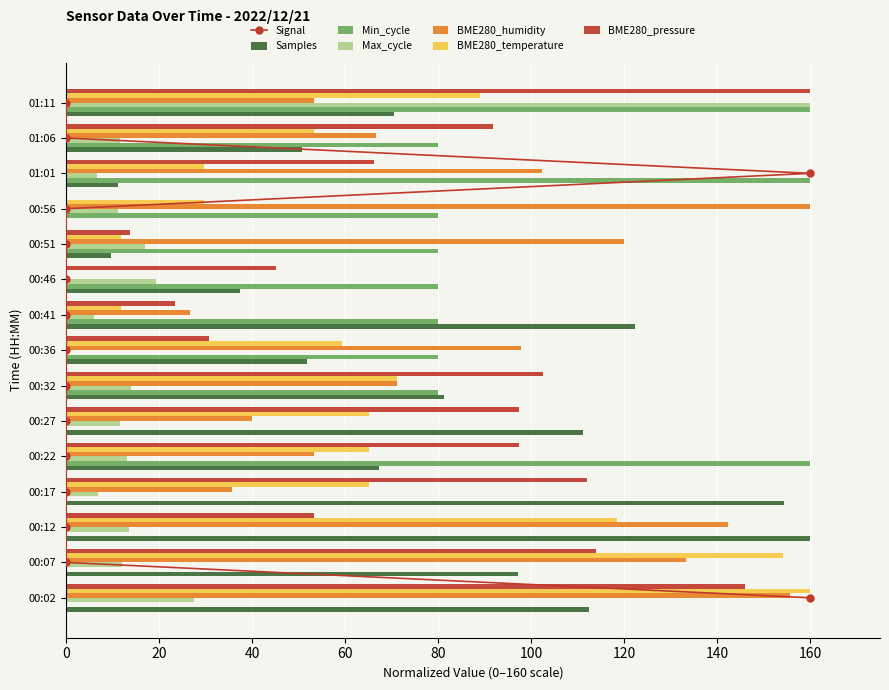

Which series has the largest total across all categories?

BME280_humidity